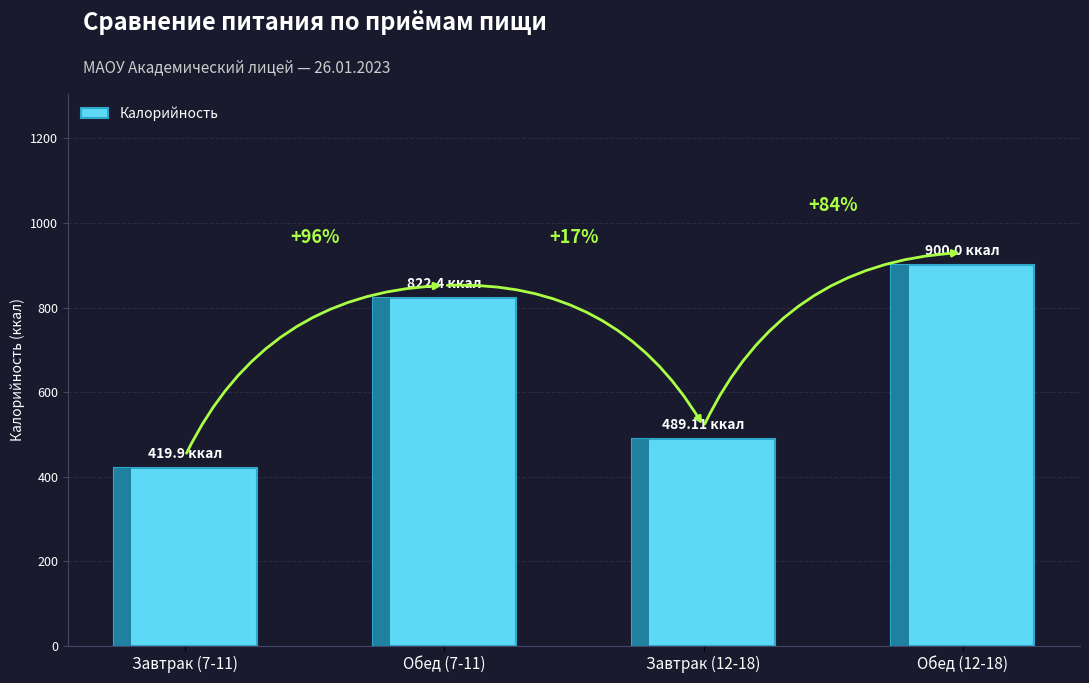

Does the chart contain any negative values?

No